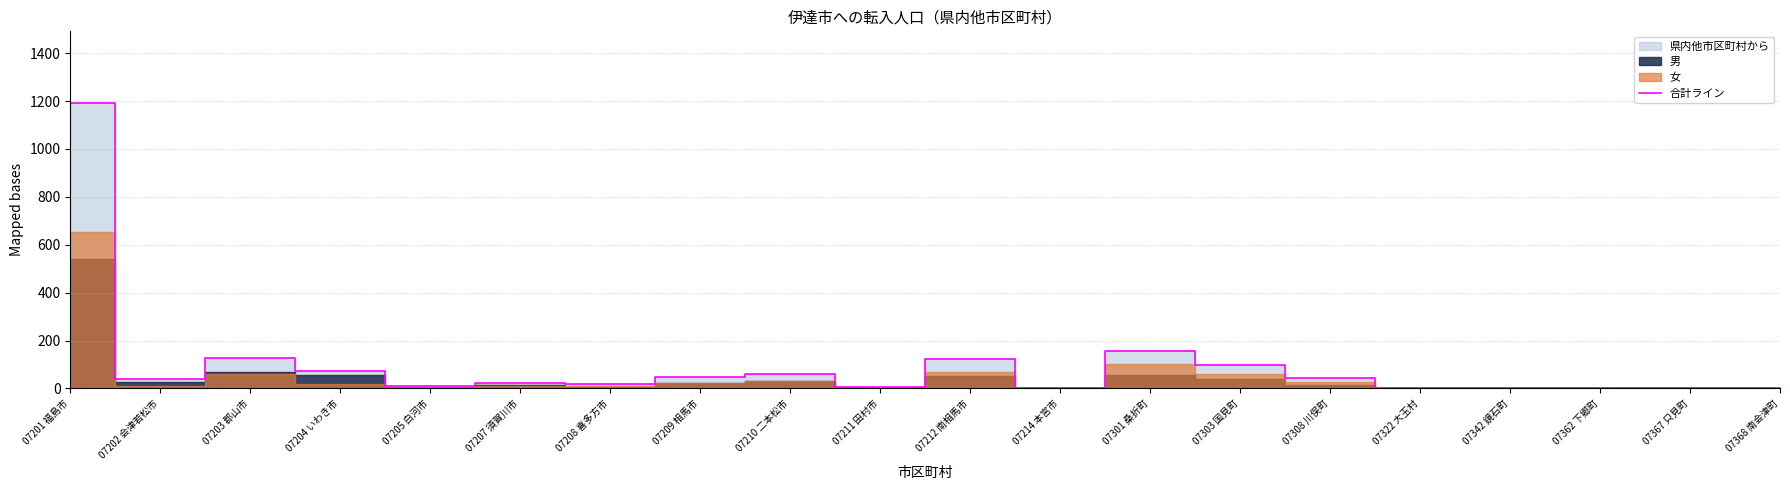

Where is the first local minimum?

07202 会津若松市